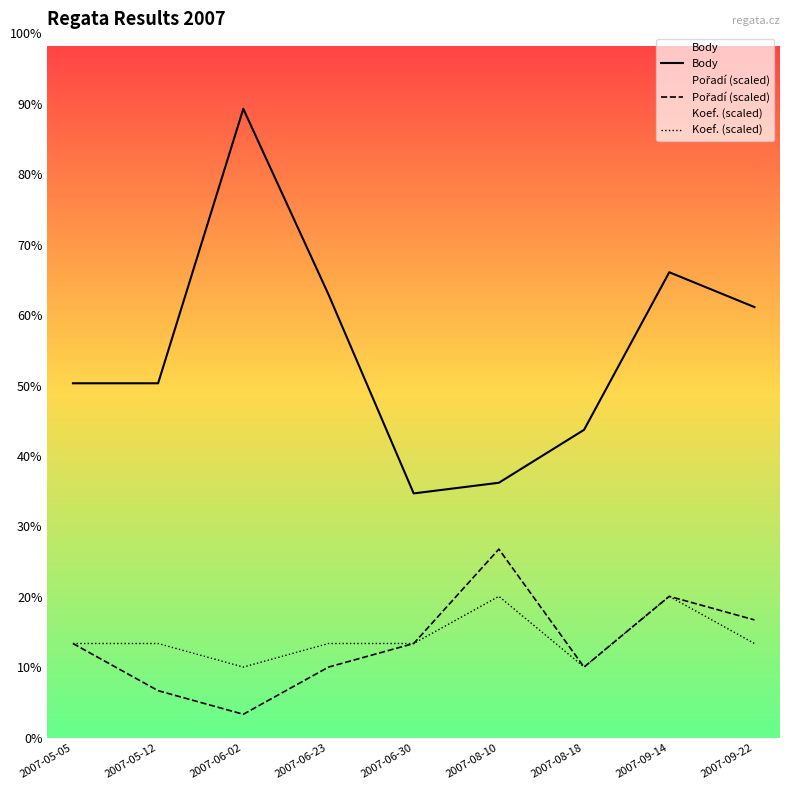

True or false: Pořadí (scaled) and Body intersect in this chart.

False